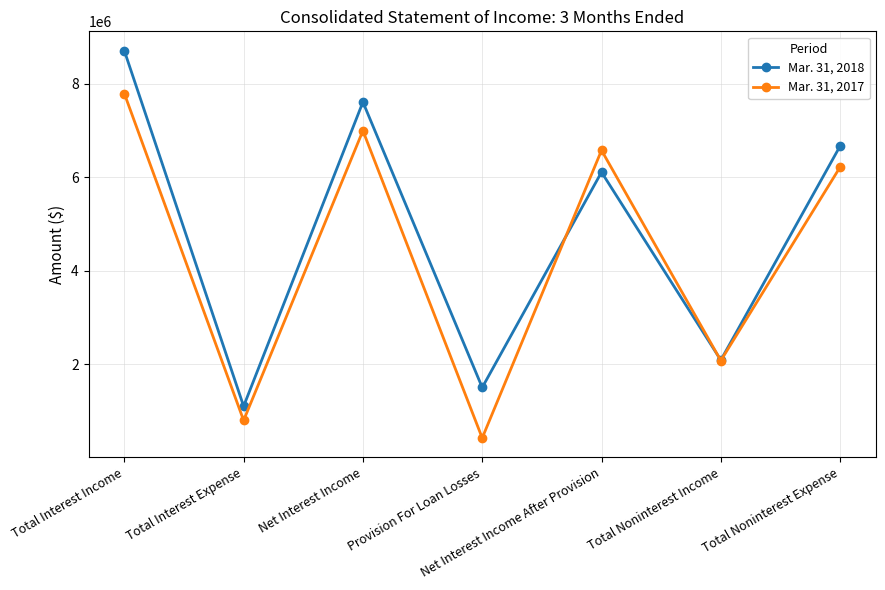

What is the difference between the second highest and minimum values in the Mar. 31, 2017 series?

6575000